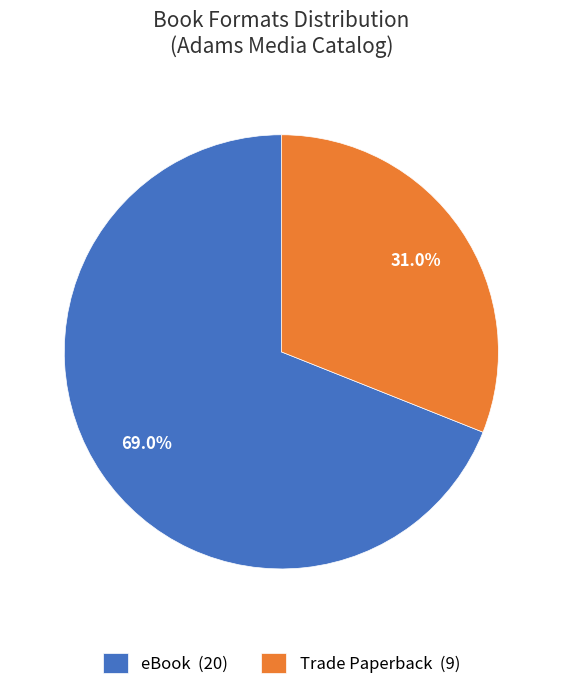

Is eBook (20) the majority of the pie?

Yes